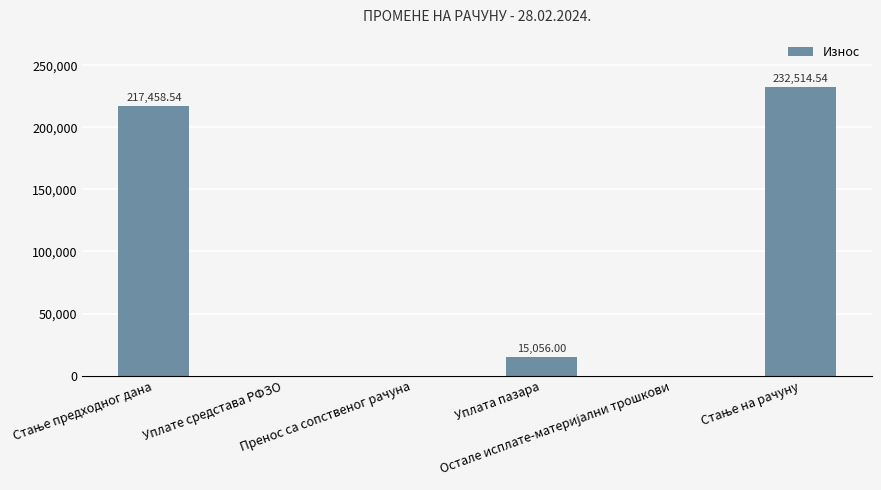

What is the sum of all values?

465029.1